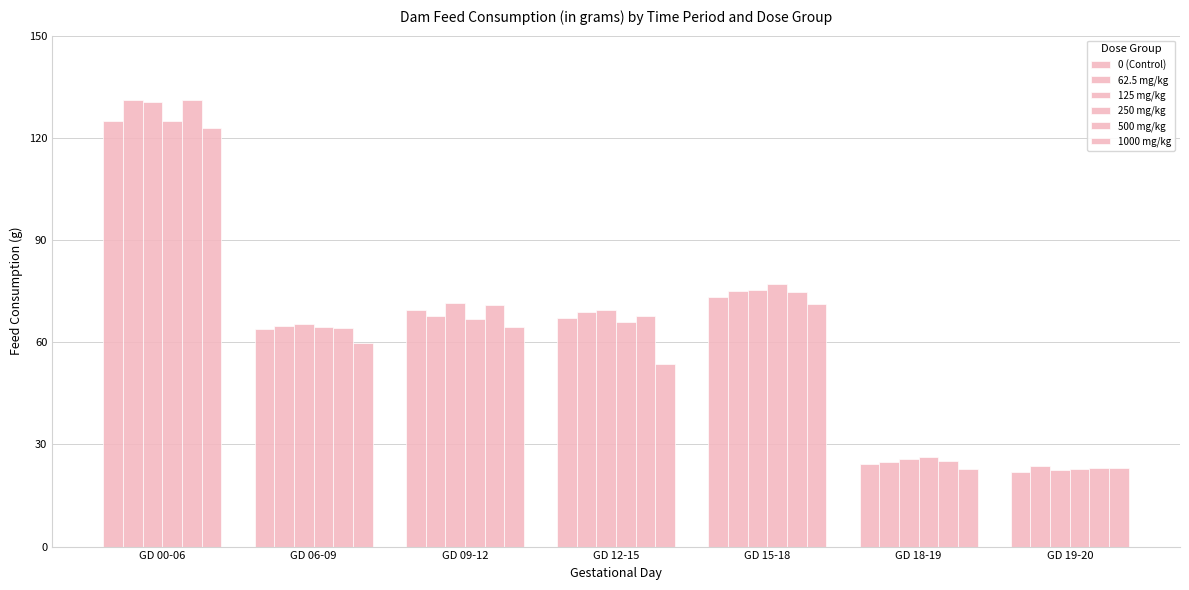

How many bars are there in total?

42